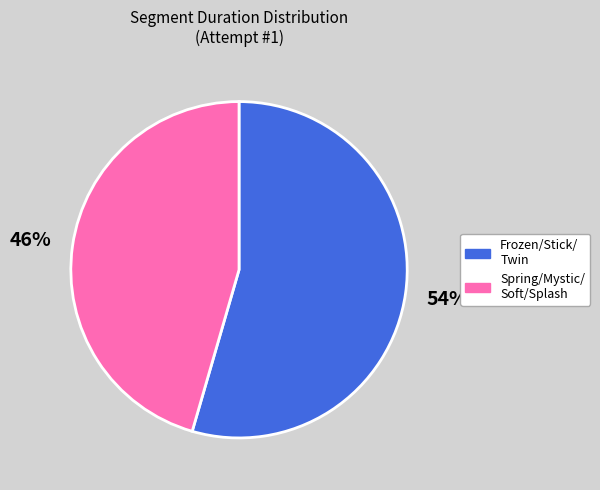

To the nearest percent, what is the average slice percentage?

50%